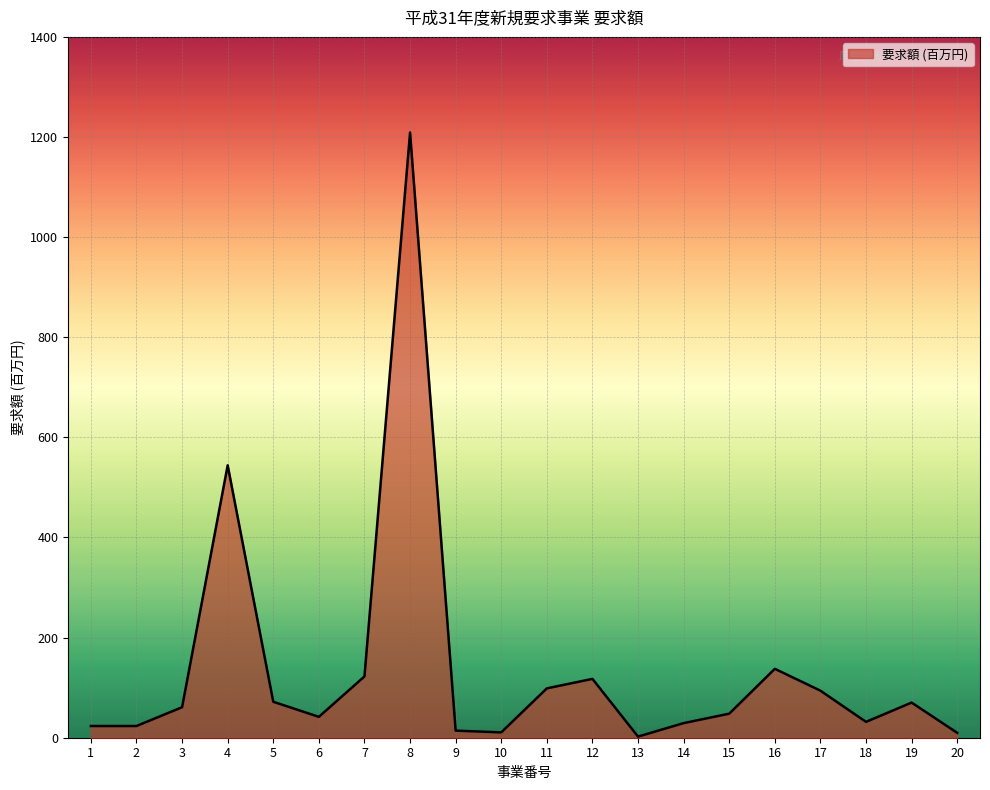

Is it true that the value at 7 is 43.2?

False